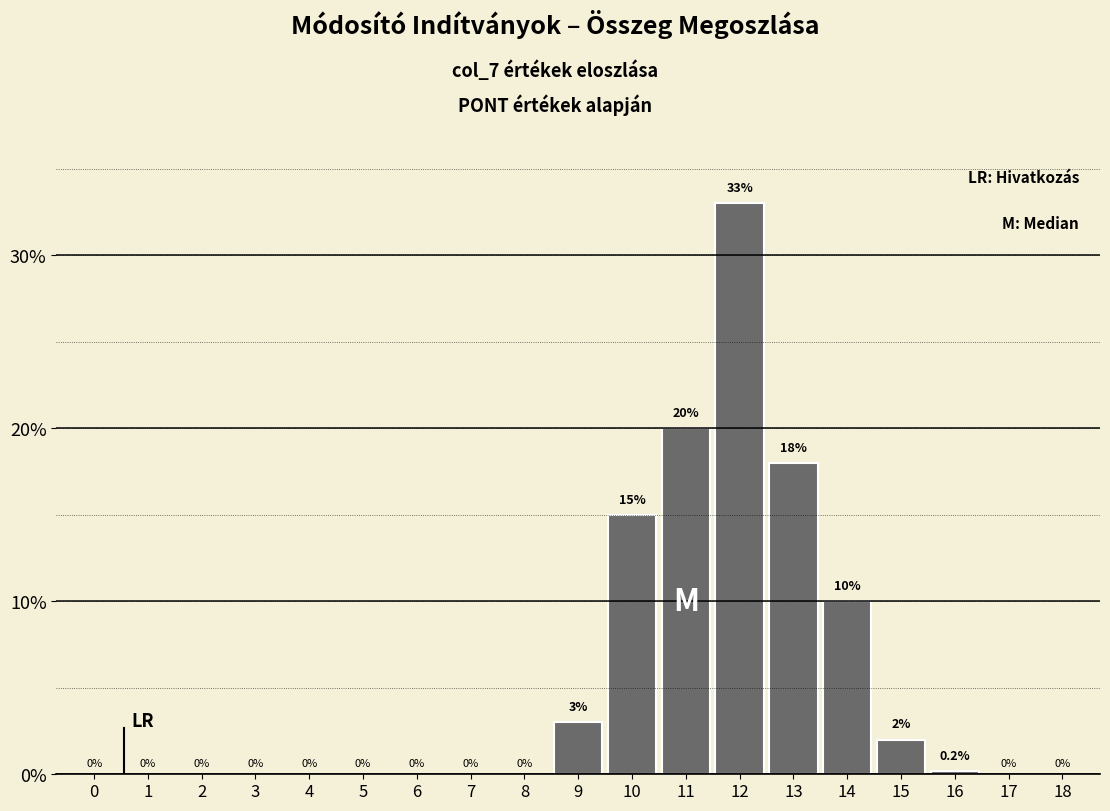

Reading left to right, what are all the values shown in this chart?

0=0.0	1=0.0	2=0.0	3=0.0	4=0.0	5=0.0	6=0.0	7=0.0	8=0.0	9=3.0	10=15.0	11=20.0	12=33.0	13=18.0	14=10.0	15=2.0	16=0.2	17=0.0	18=0.0